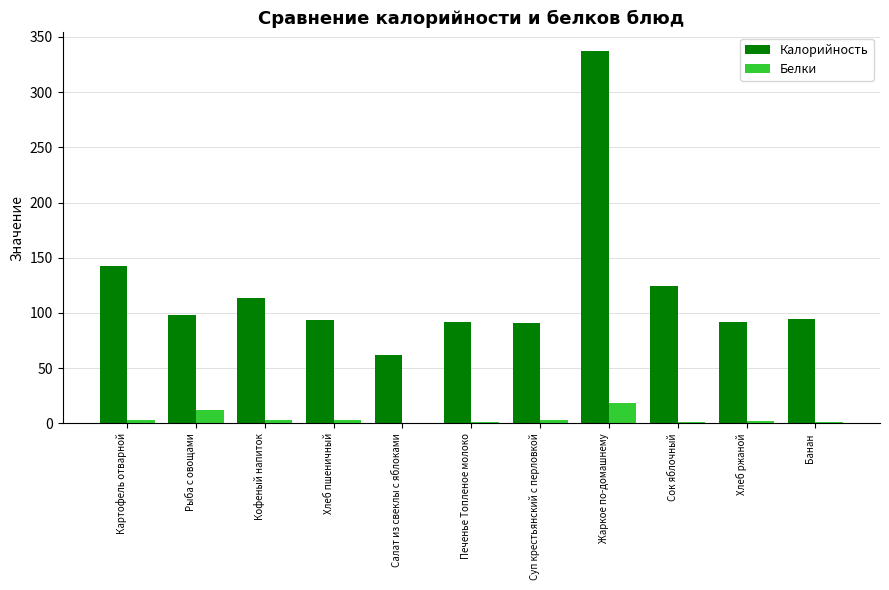

What is the maximum value for Калорийность?

337.1